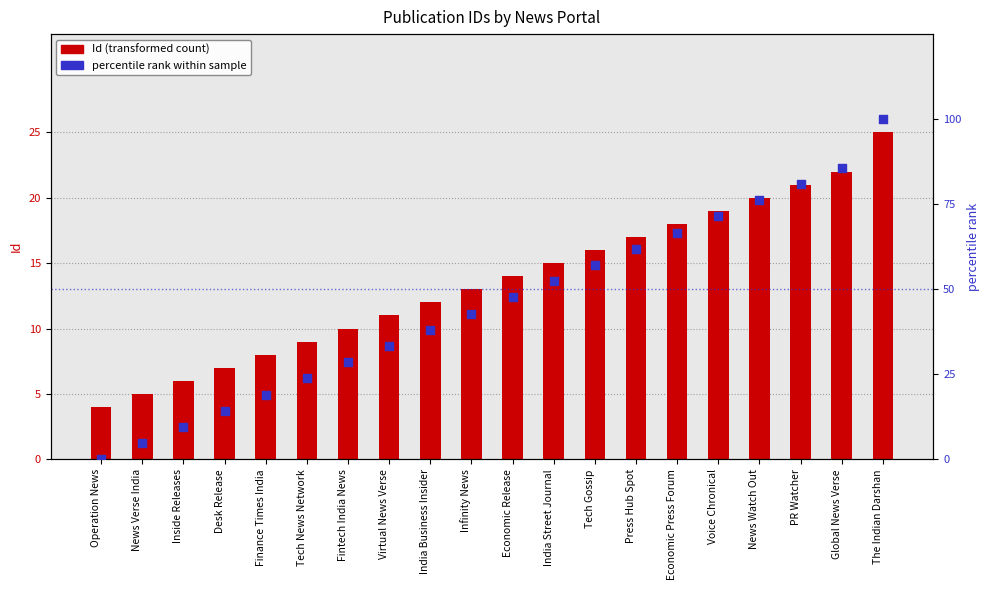

At how many categories does at least one series exceed 41?

11